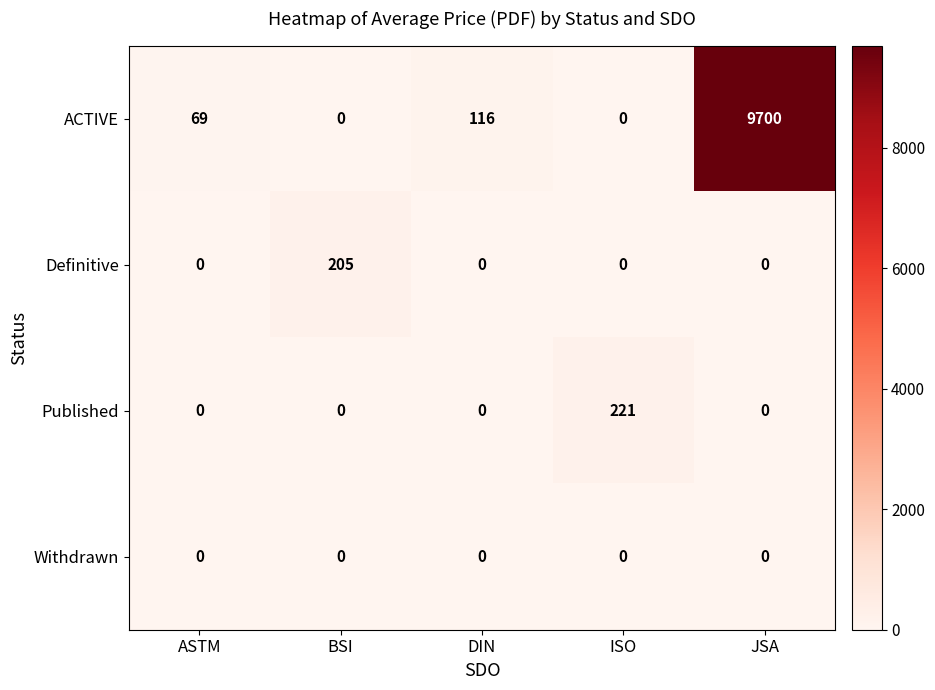

Which category has the highest value across all series?

JSA